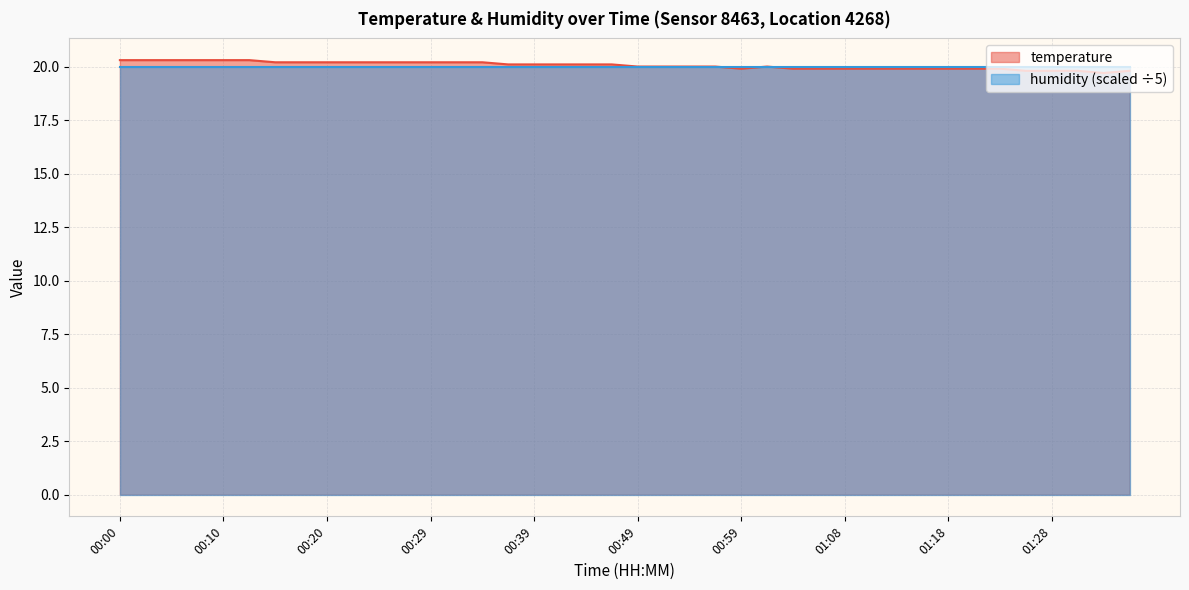

What is the value of the 3rd point from the left?

20.3